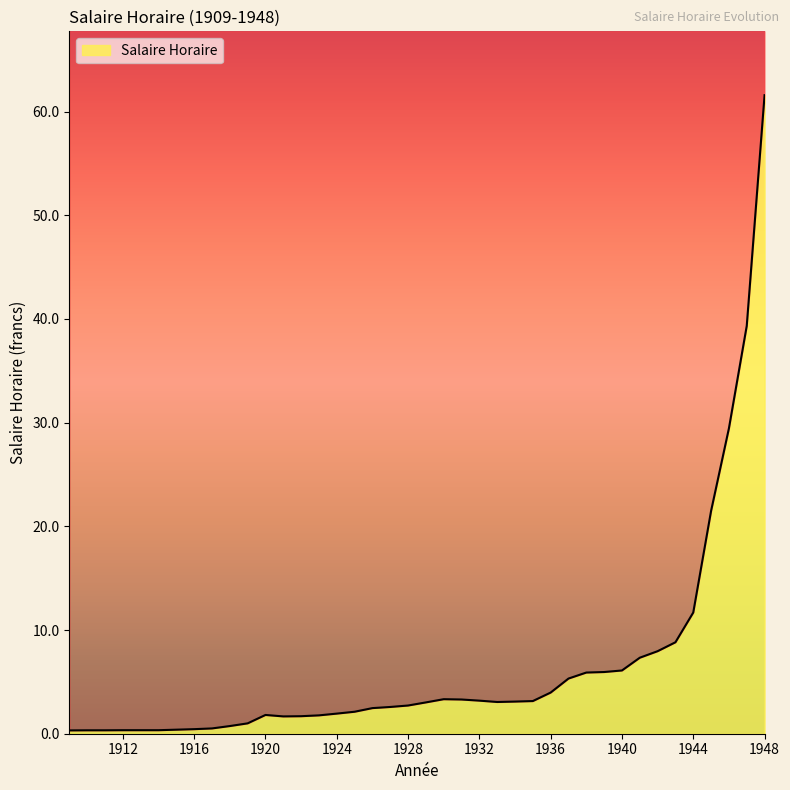

What is the value of the 8th point from the left?

0.4